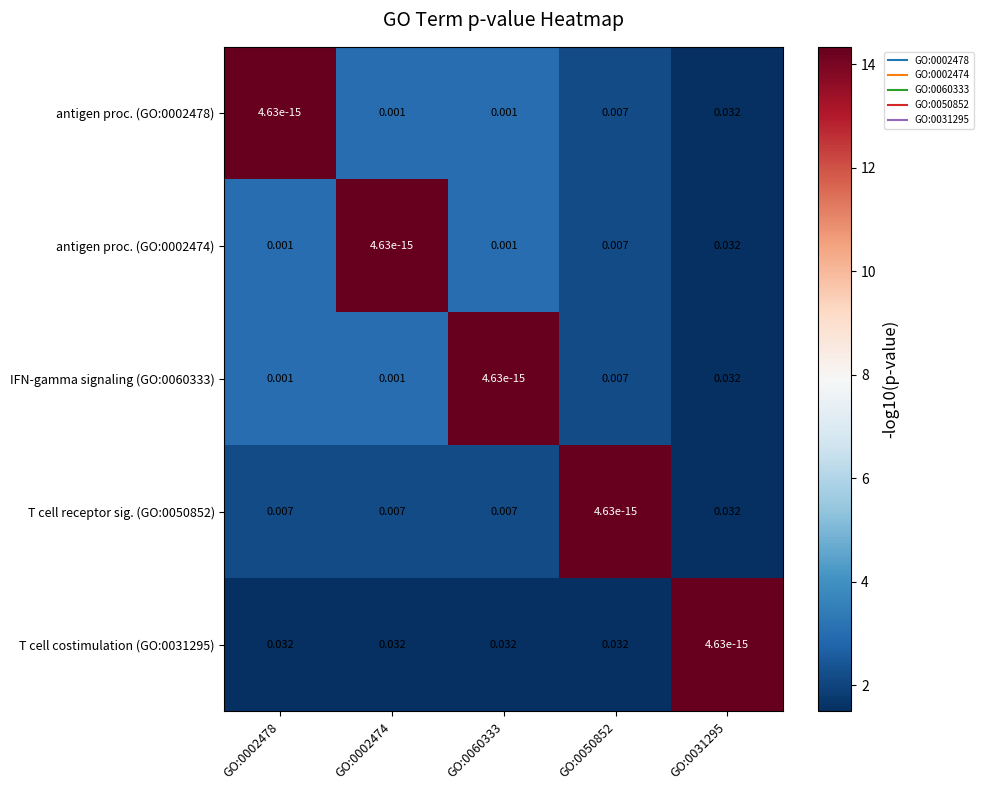

Is the value of T cell costimulation (GO:0031295) at GO:0050852 greater than the value of antigen proc. (GO:0002478) at GO:0060333?

Yes